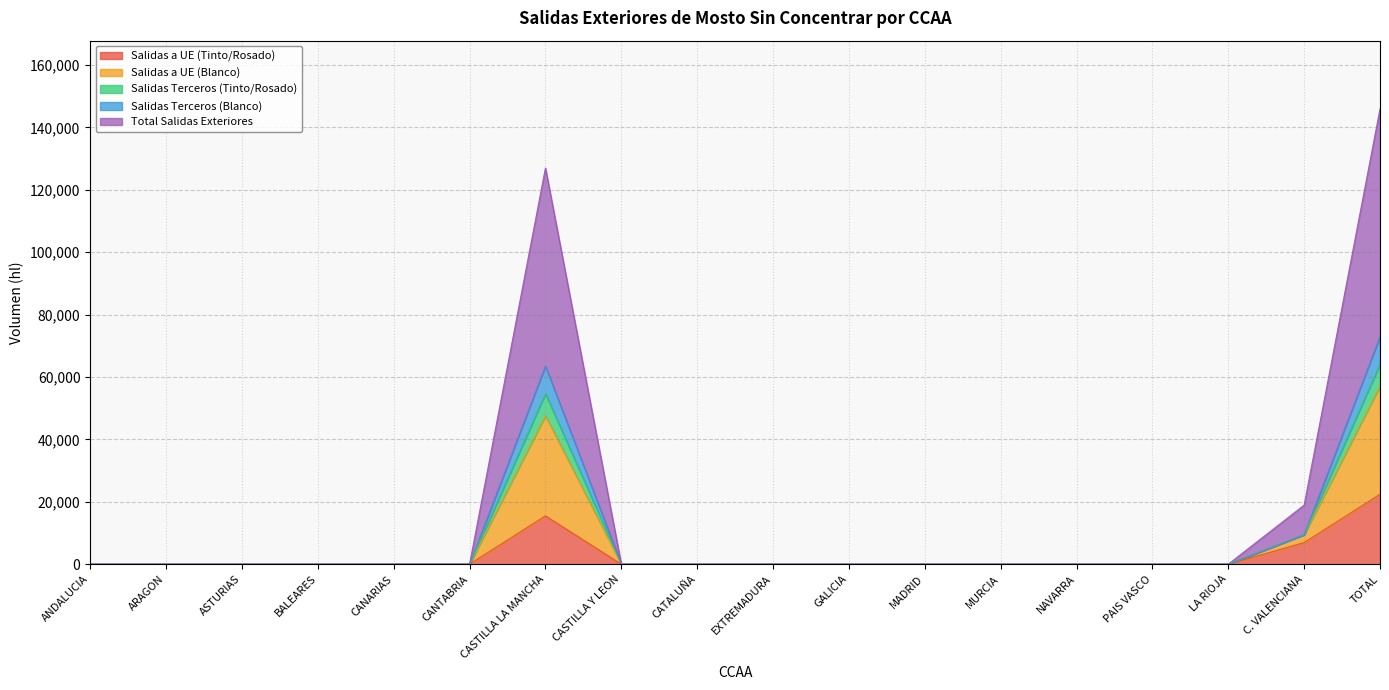

Where is Salidas a UE (Tinto/Rosado) nearest to the value 11198?

C. VALENCIANA